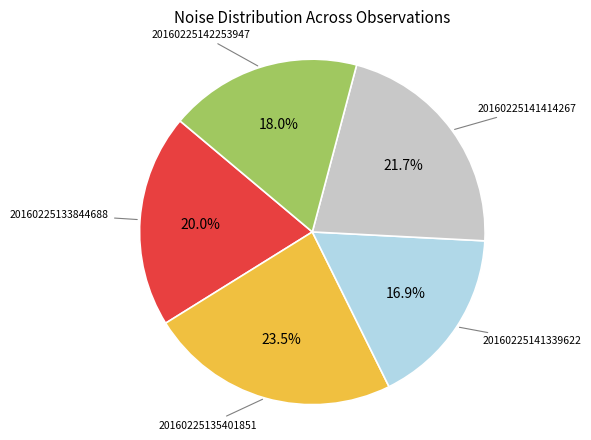

What percentage is the 20160225141414267 slice, to the nearest percent?

22%